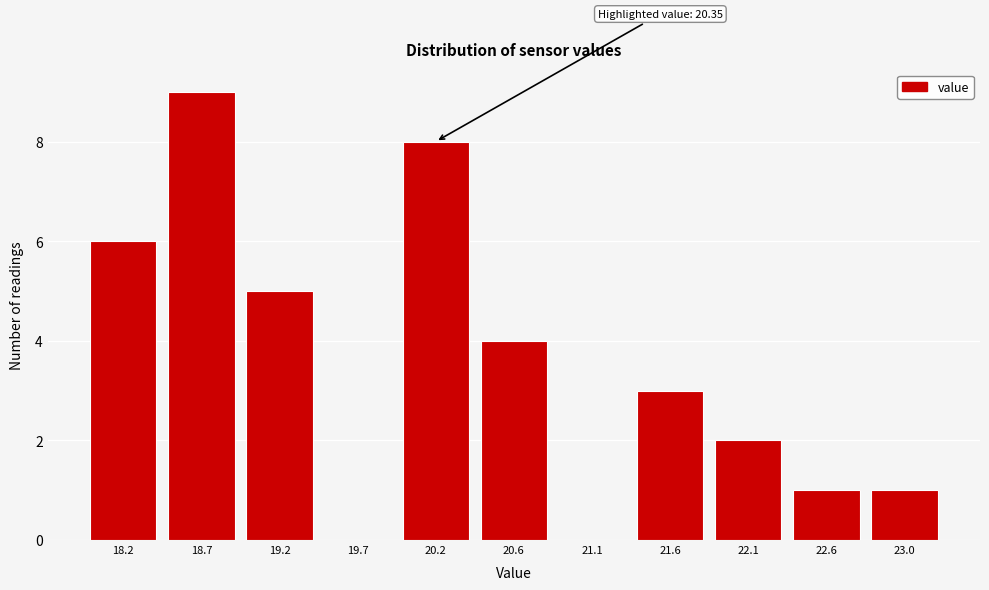

Reading right to left, transcribe all the data shown in this chart.

23.0=1	22.6=1	22.1=2	21.6=3	21.1=0	20.6=4	20.2=8	19.7=0	19.2=5	18.7=9	18.2=6